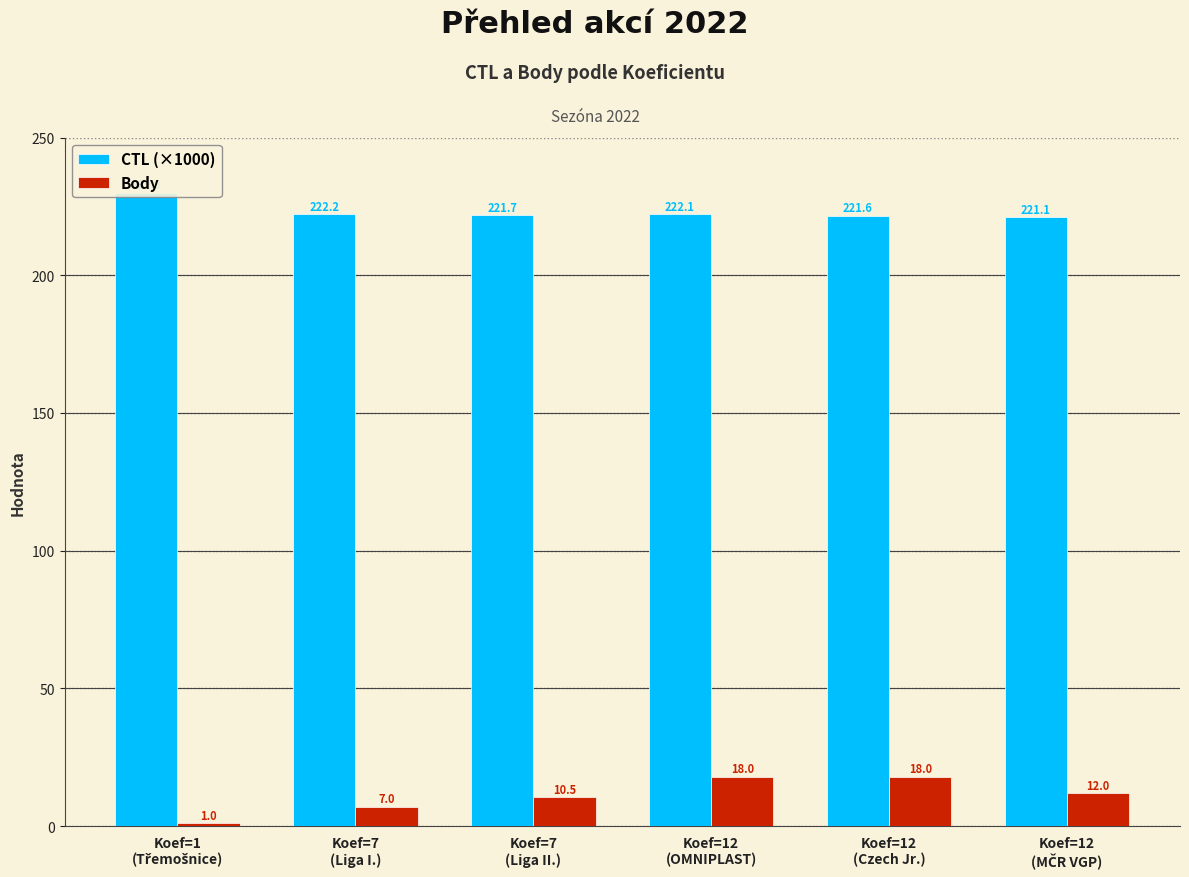

How many values in the CTL (×1000) series exceed 222?

3